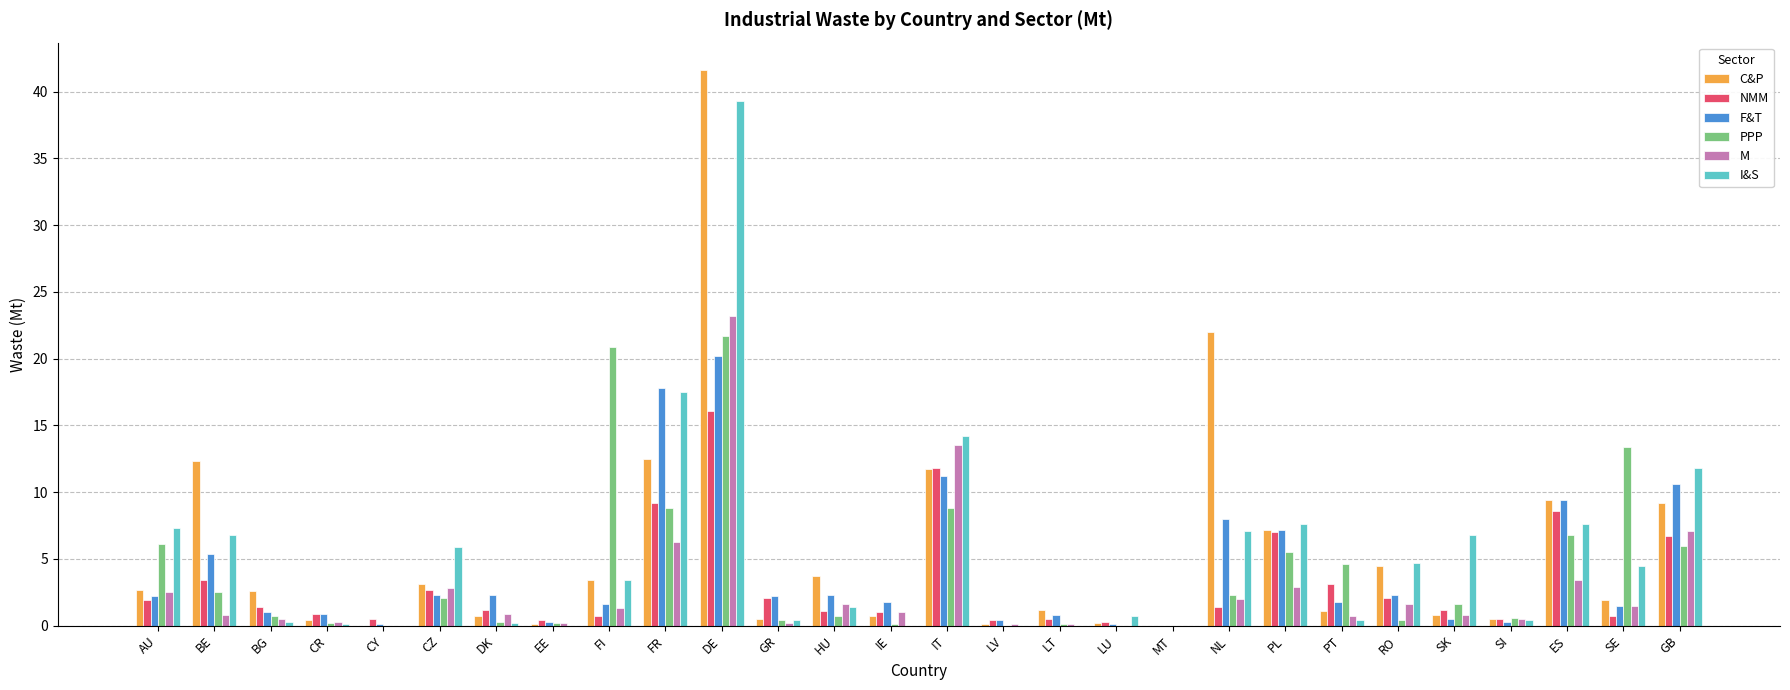

What is the average value of the C&P series?

5.5